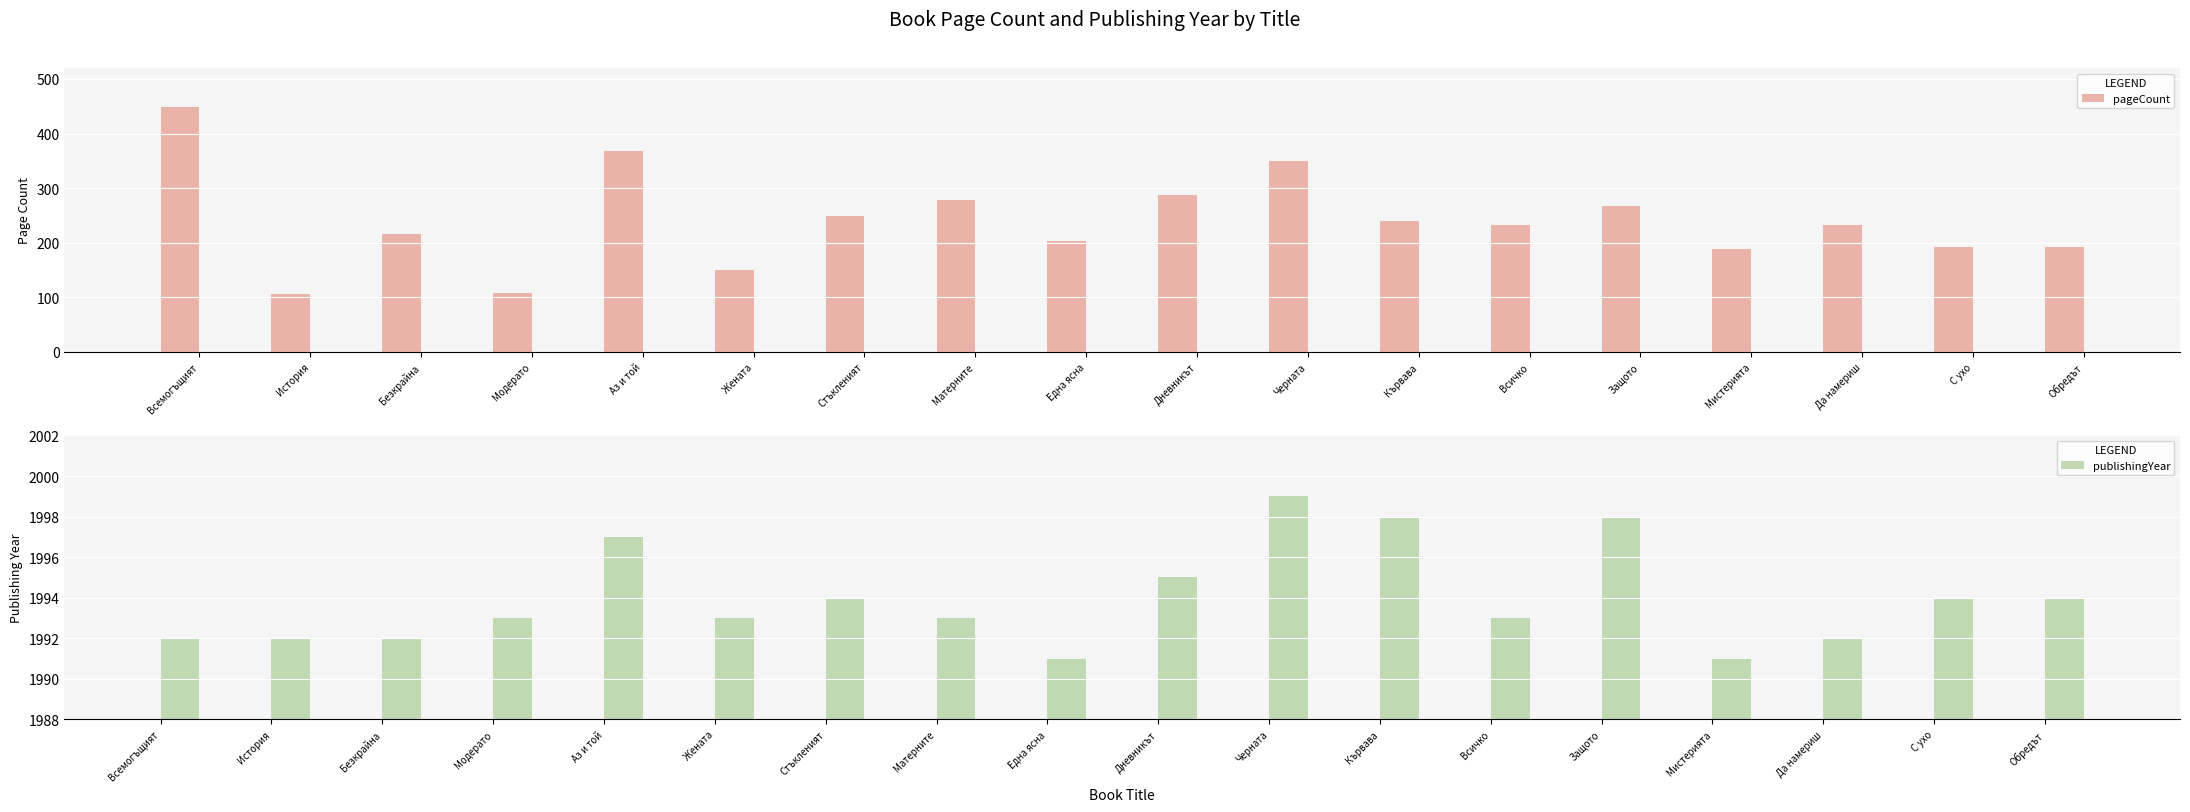

At how many categories does at least one series exceed 1350?

18